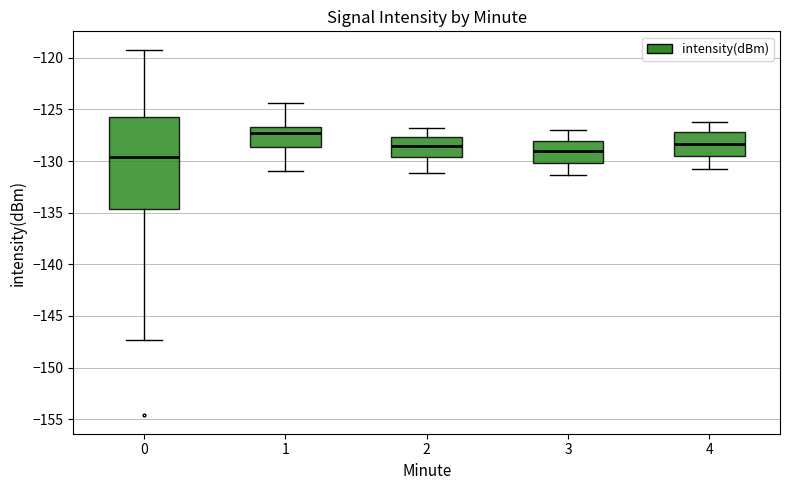

Reading left to right, transcribe this box plot: for each box, give where its median line is, the range the box spans, and where its two whiskers end, as read against the y-axis. The values are not printed on the chart, so give them approximately, as read against the axis.

0: median -129.5, box -134.5 to -125.5, whiskers -147.5 to -119.0
1: median -127.5, box -128.5 to -126.5, whiskers -131.0 to -124.5
2: median -128.5, box -129.5 to -127.5, whiskers -131.0 to -127.0
3: median -129.0, box -130.0 to -128.0, whiskers -131.5 to -127.0
4: median -128.5, box -129.5 to -127.0, whiskers -131.0 to -126.0